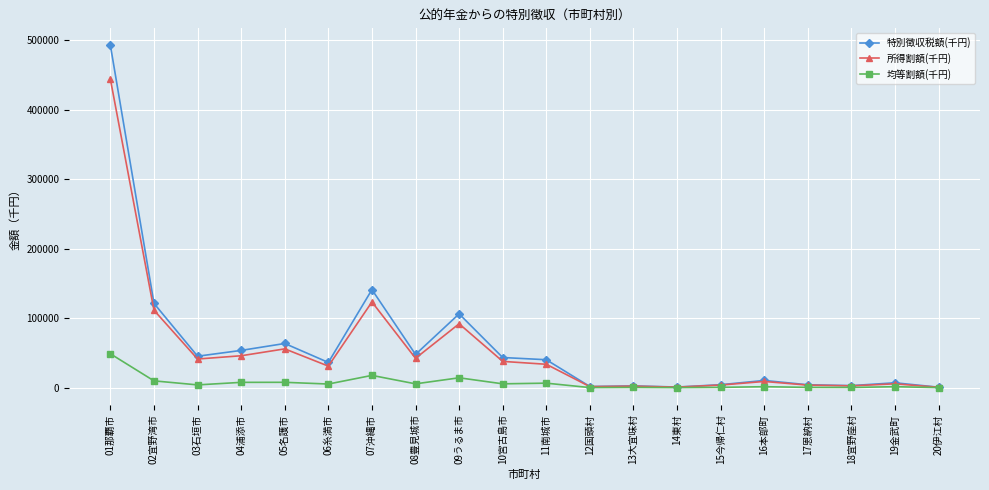

How many lines are shown in the chart?

3